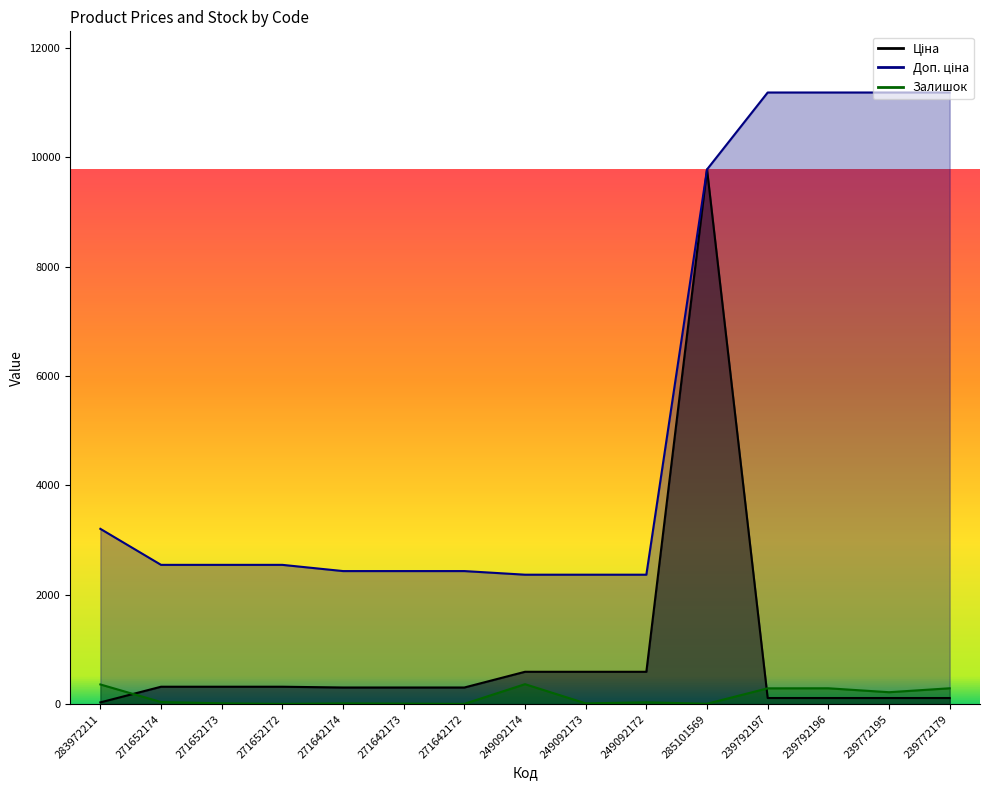

Where is Ціна nearest to the value 4903?

249092174